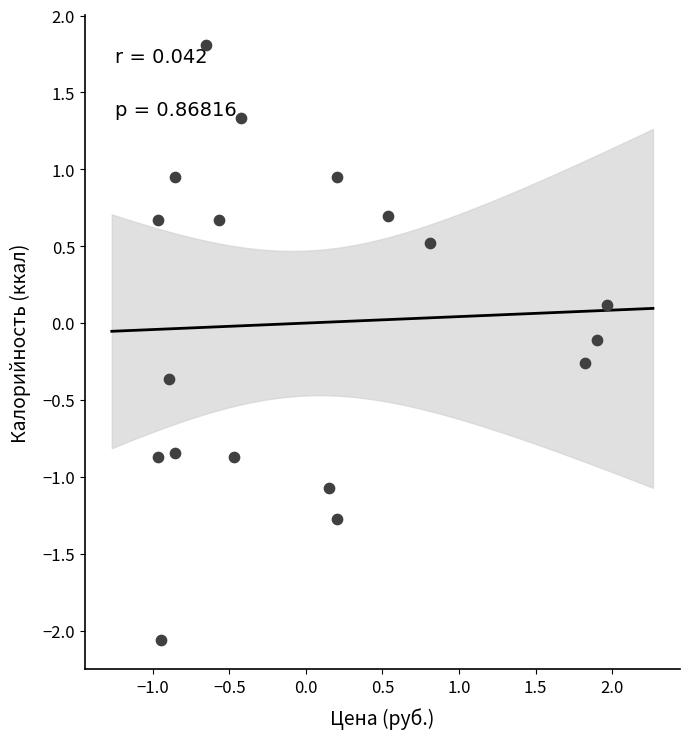

What is the range of X values (max minus min)?

2.9